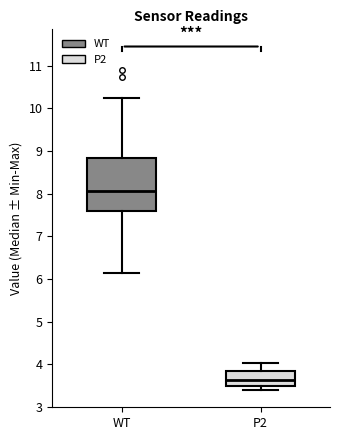

Which box is the tallest, from its lower edge to its upper edge?

WT